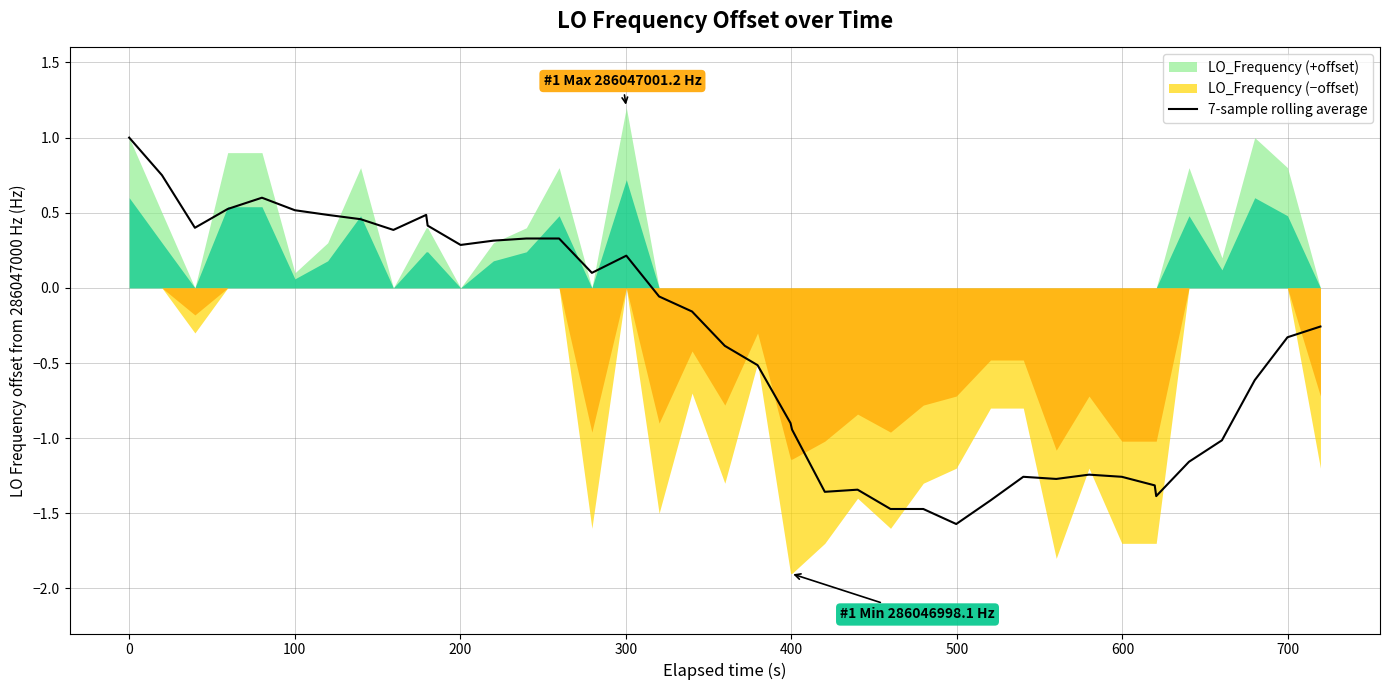

Does the chart display data point markers on the line(s)?

No